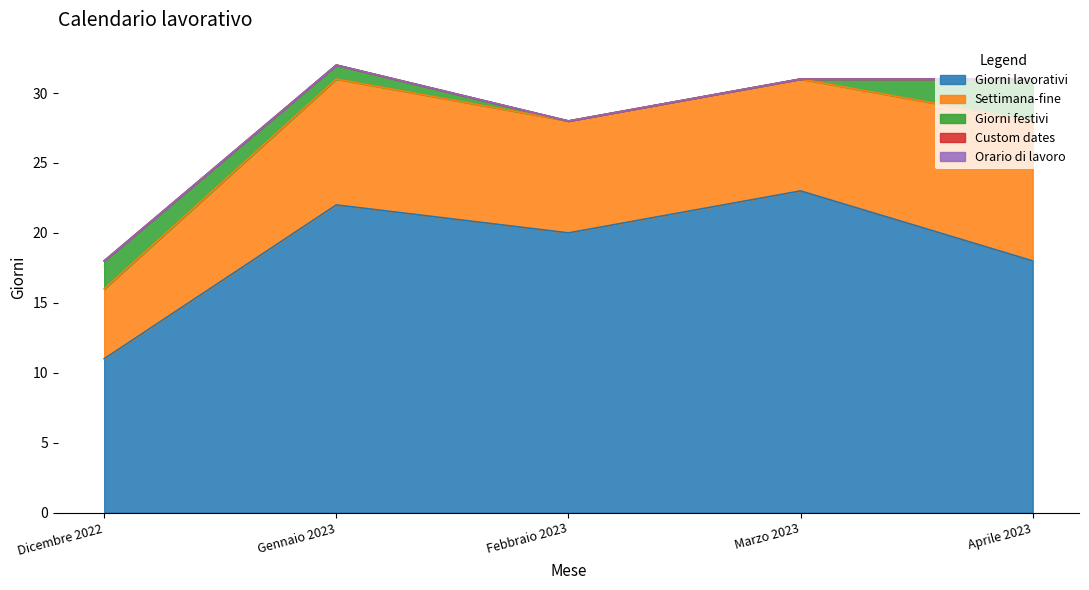

Between Aprile 2023 and Marzo 2023, which is larger?

Marzo 2023